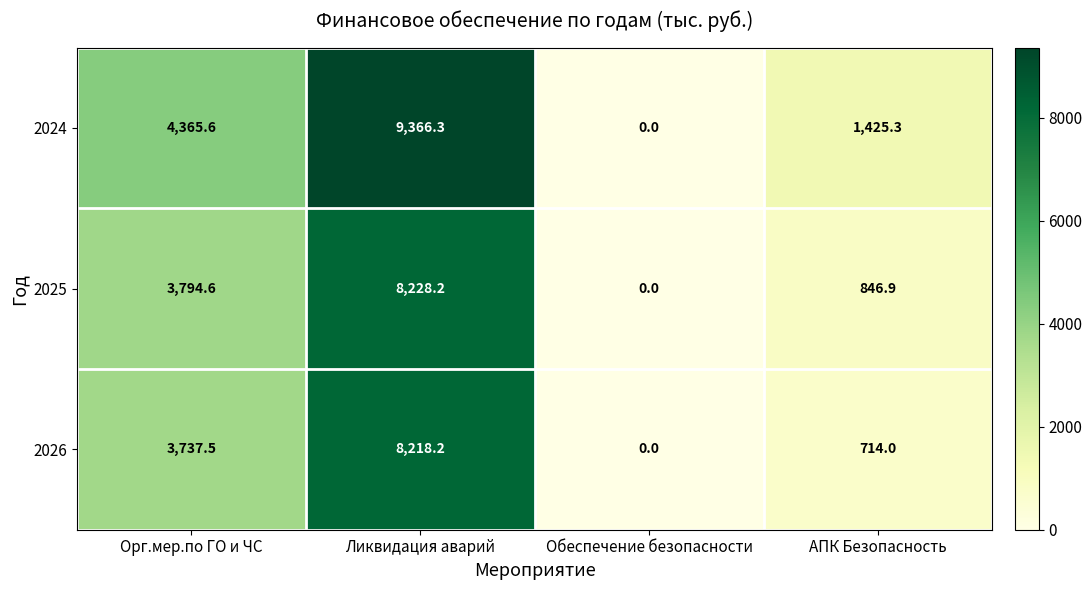

What is the total value across all series at Ликвидация аварий?

25812.7